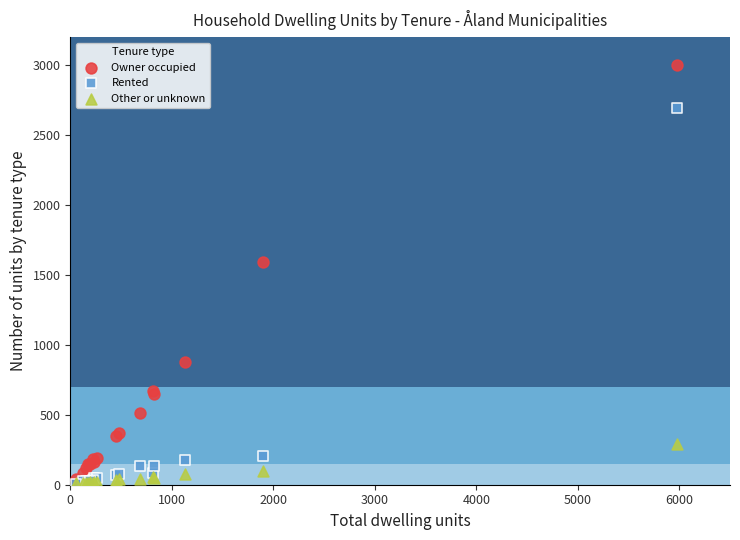

What are all the series names shown in the legend?

Owner occupied, Rented, Other or unknown